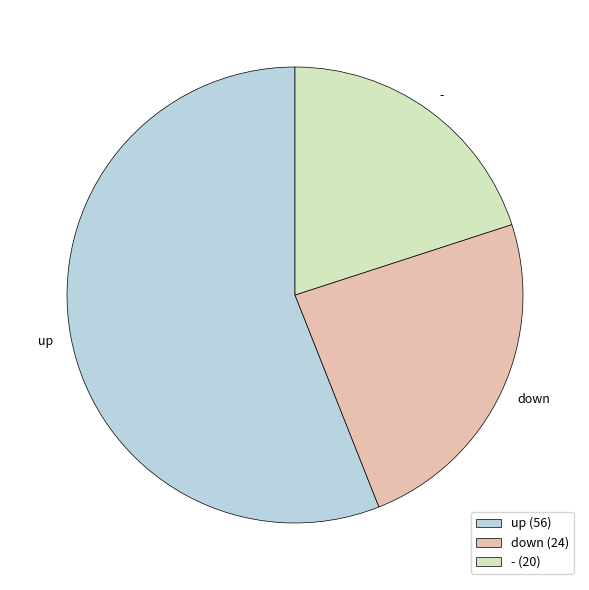

How many segments does this pie chart have?

3